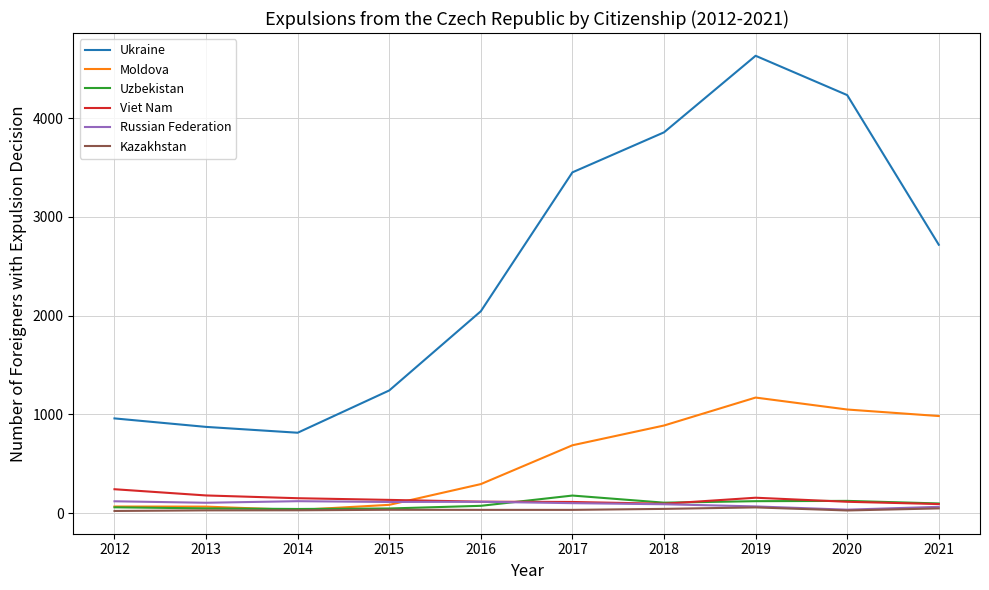

Which series has the widest spread of values?

Ukraine